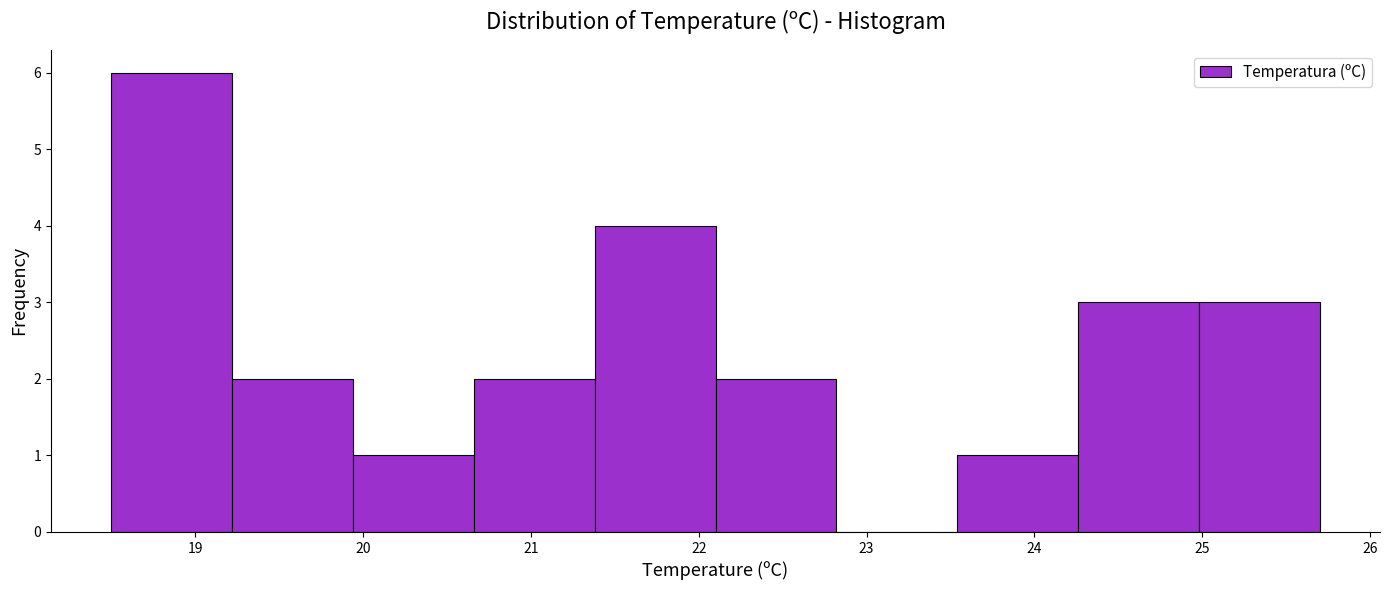

Which range on the x-axis has the tallest bar?

18.50 to 19.22